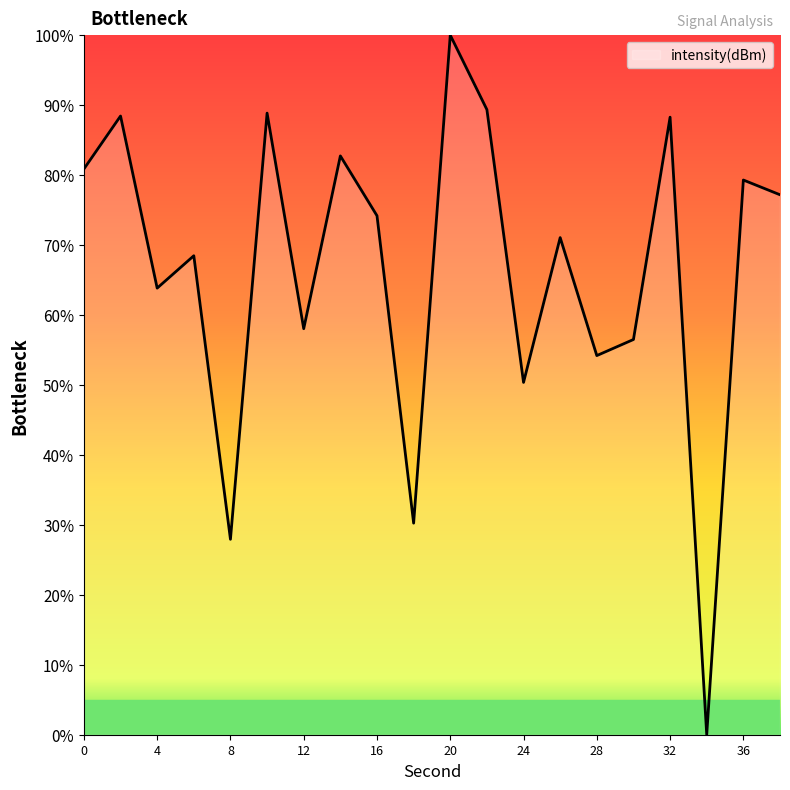

What is the difference between the maximum and minimum values?

100.0